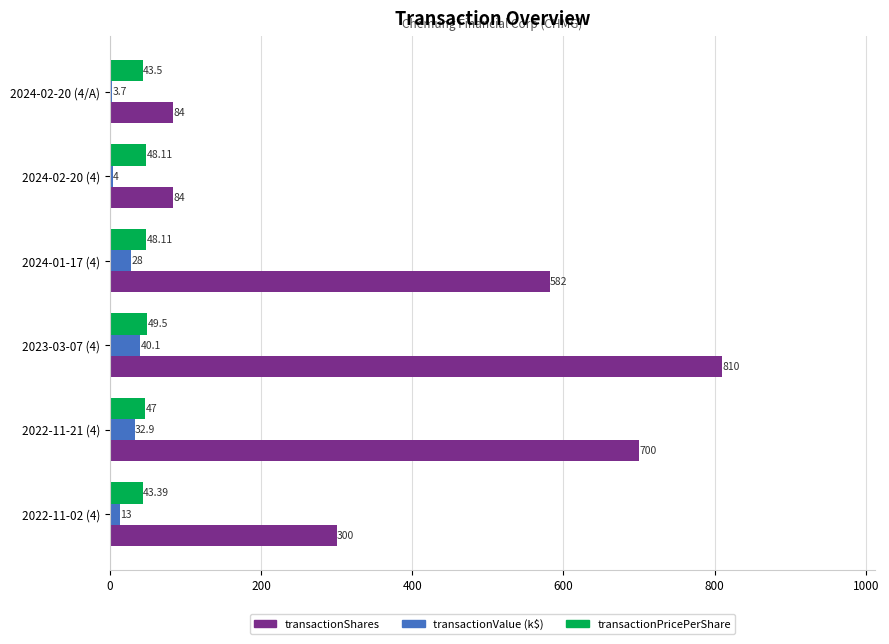

At which category is the sum across all series the highest?

2023-03-07 (4)